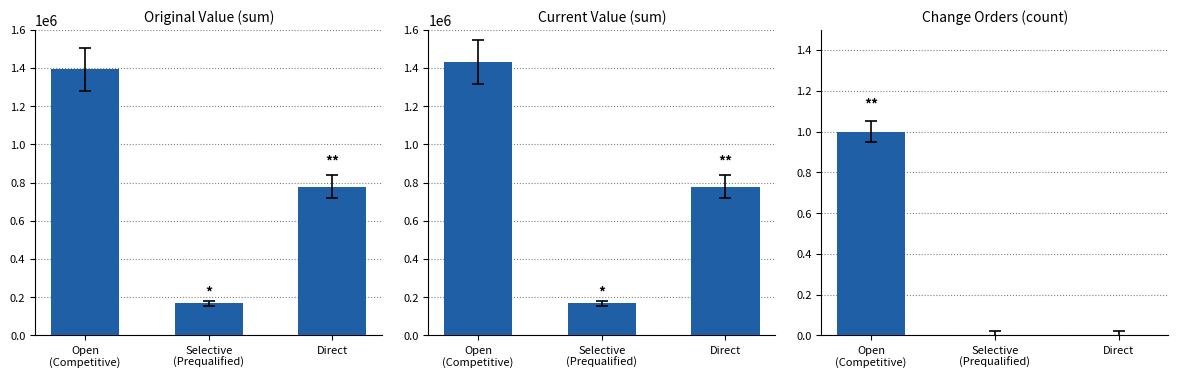

List the series in order of their peak value, lowest first.

change_order_count, original_value, current_value